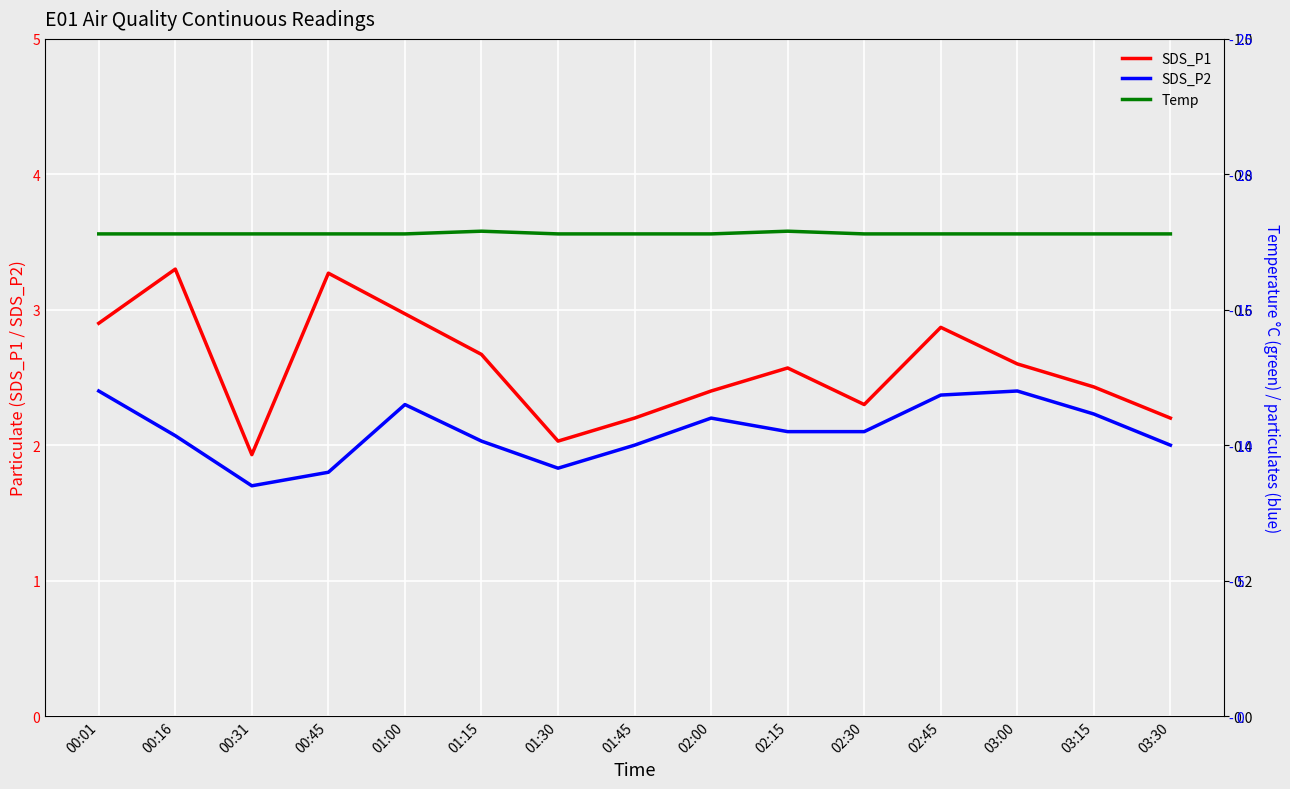

What are all the series names shown in the legend?

SDS_P1, SDS_P2, Temp